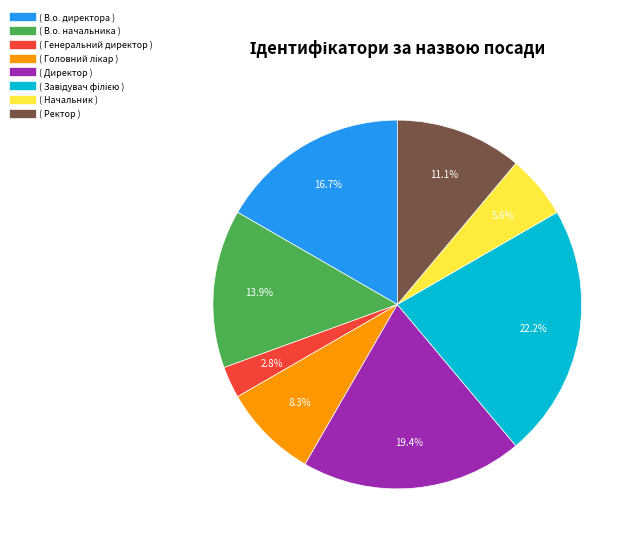

Does any single category account for the majority?

No